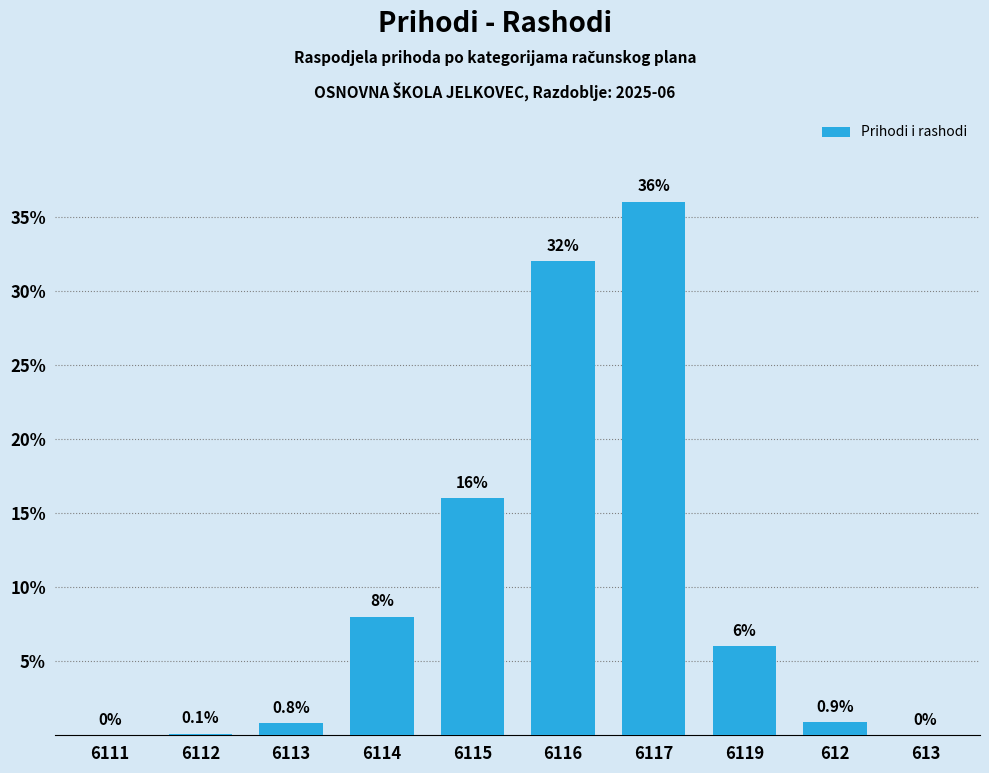

Reading left to right, transcribe all the data shown in this chart.

6111=0.0	6112=0.1	6113=0.8	6114=8.0	6115=16.0	6116=32.0	6117=36.0	6119=6.0	612=0.9	613=0.0